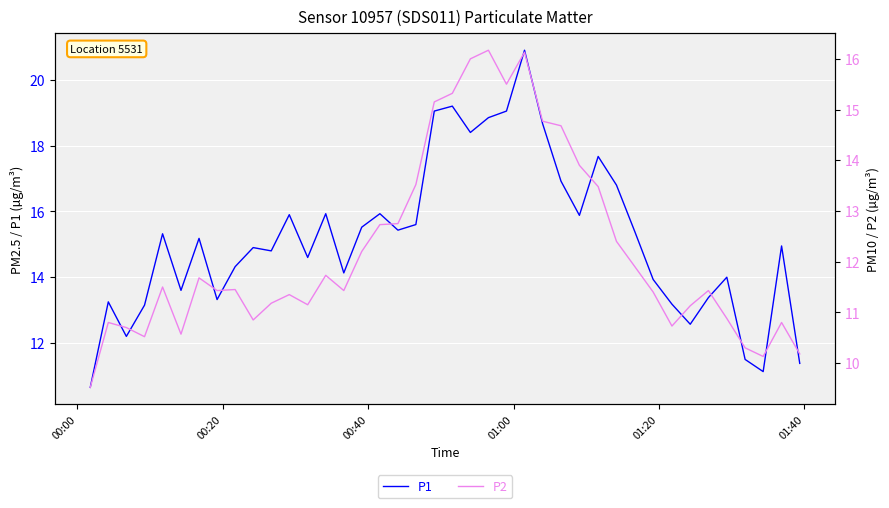

True or false: P1 has more than 1 interior local peaks.

True